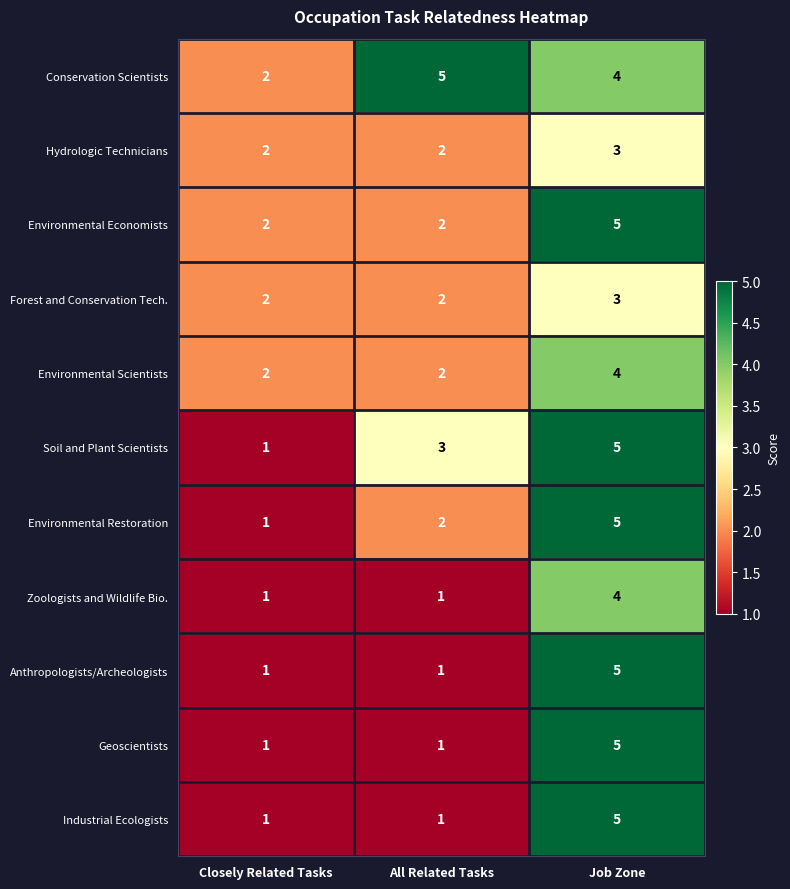

Is the value of Soil and Plant Scientists at Closely Related Tasks greater than the value of Environmental Economists at Job Zone?

No